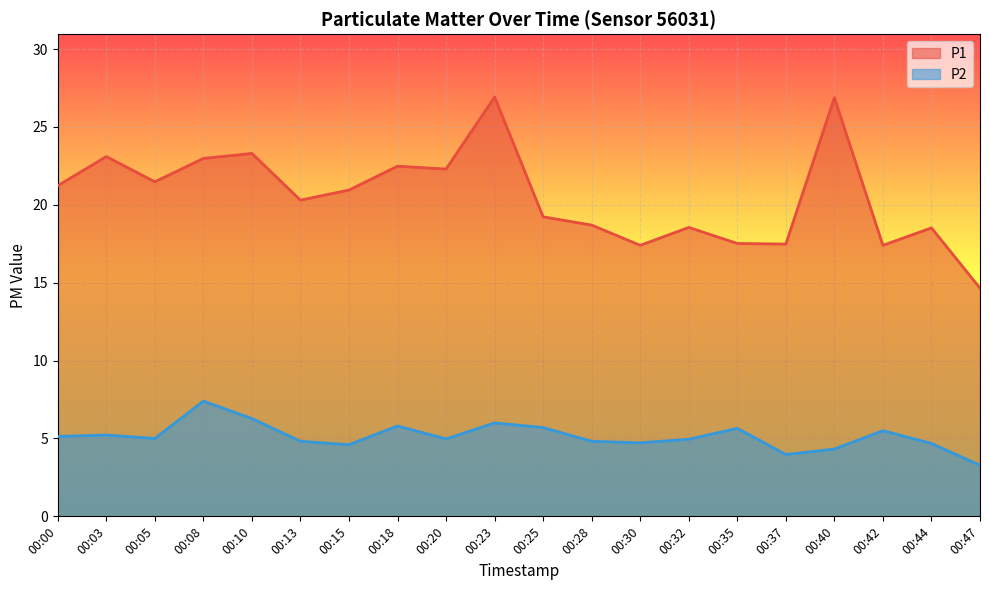

Rank the series by their maximum value, from lowest to highest.

P2, P1